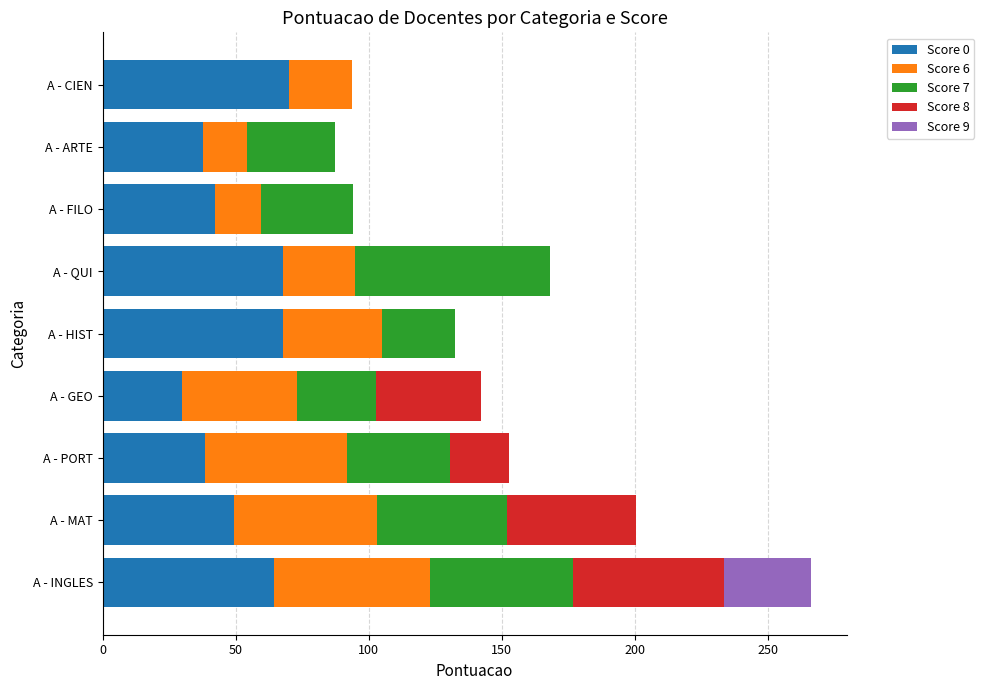

What is the total value across all series at A - GEO?

142.0